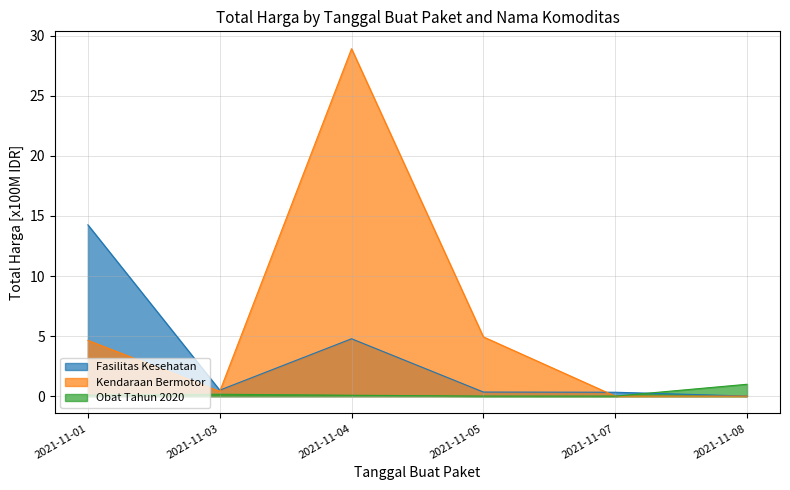

Where is the first local minimum for Obat Tahun 2020?

2021-11-07